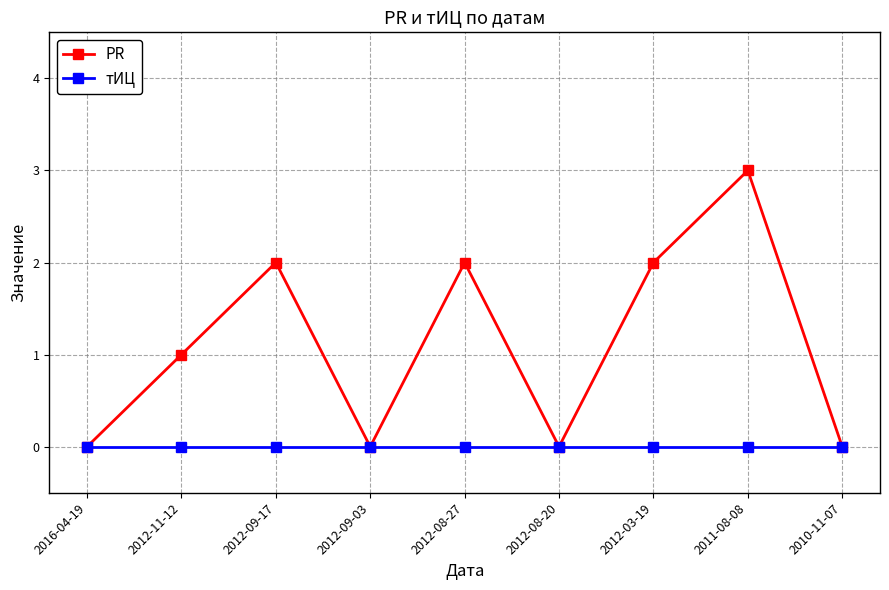

Reading right to left, list all the values displayed in this chart.

PR: 0	3	2	0	2	0	2	1	0
тИЦ: 0	0	0	0	0	0	0	0	0